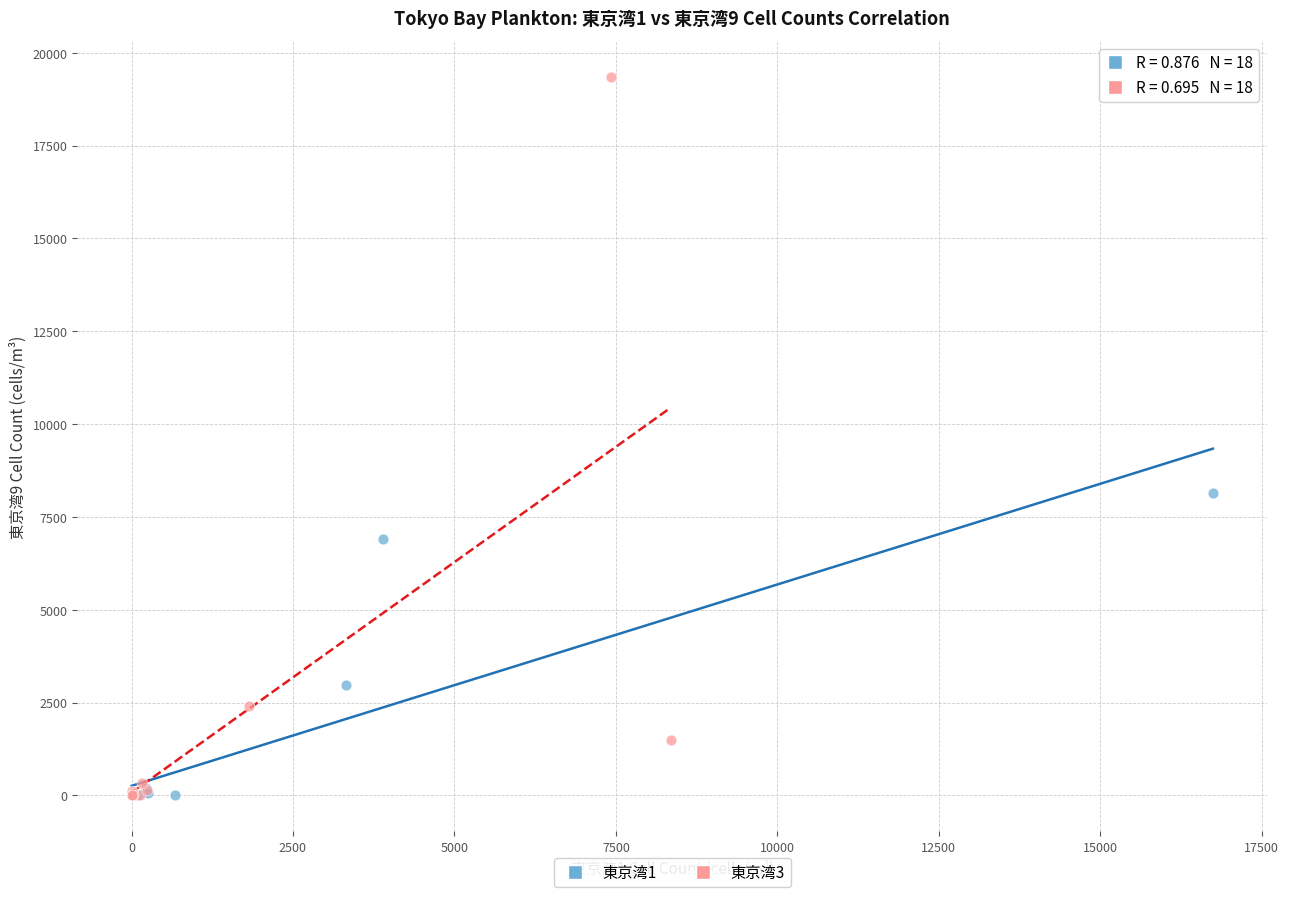

What are all the series names shown in the legend?

東京湾1, 東京湾3